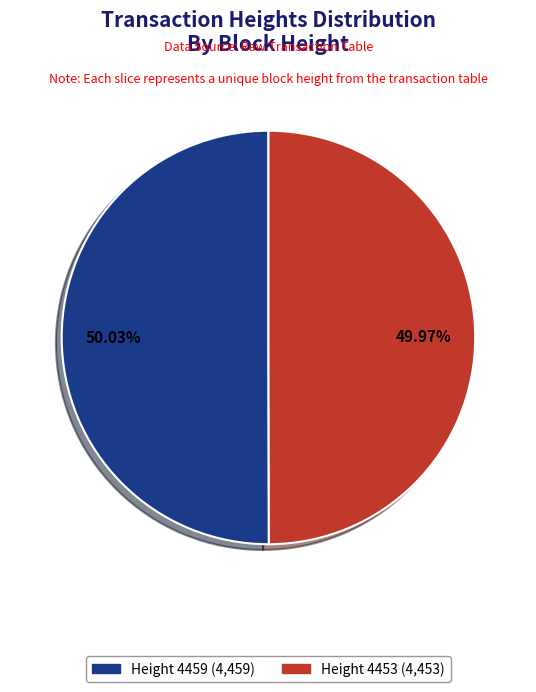

What percentage is the Height 4453 slice, to the nearest percent?

50%